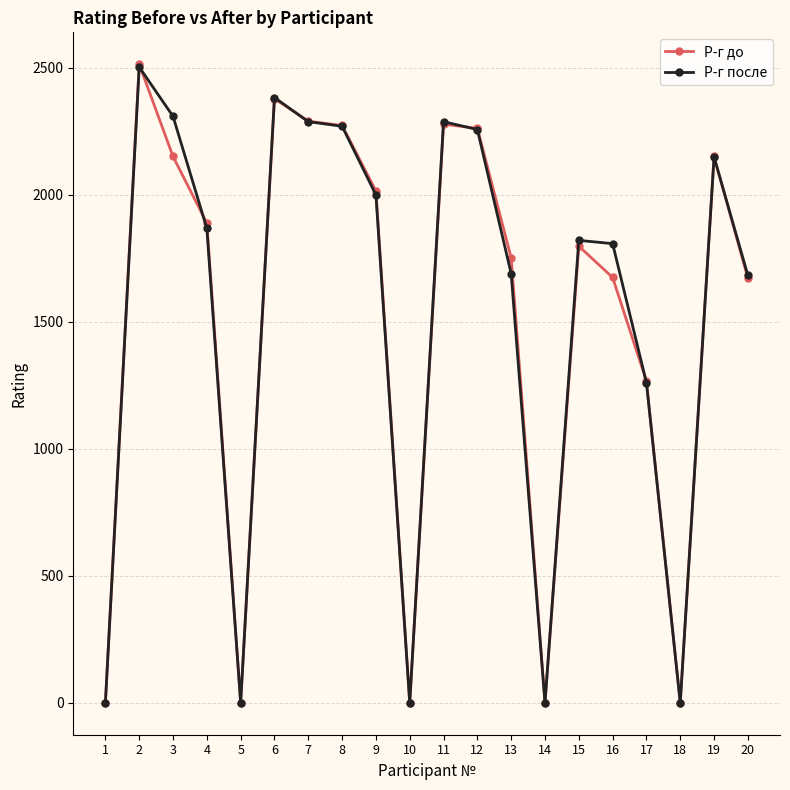

At which label does Р-г после first exceed 1867?

2